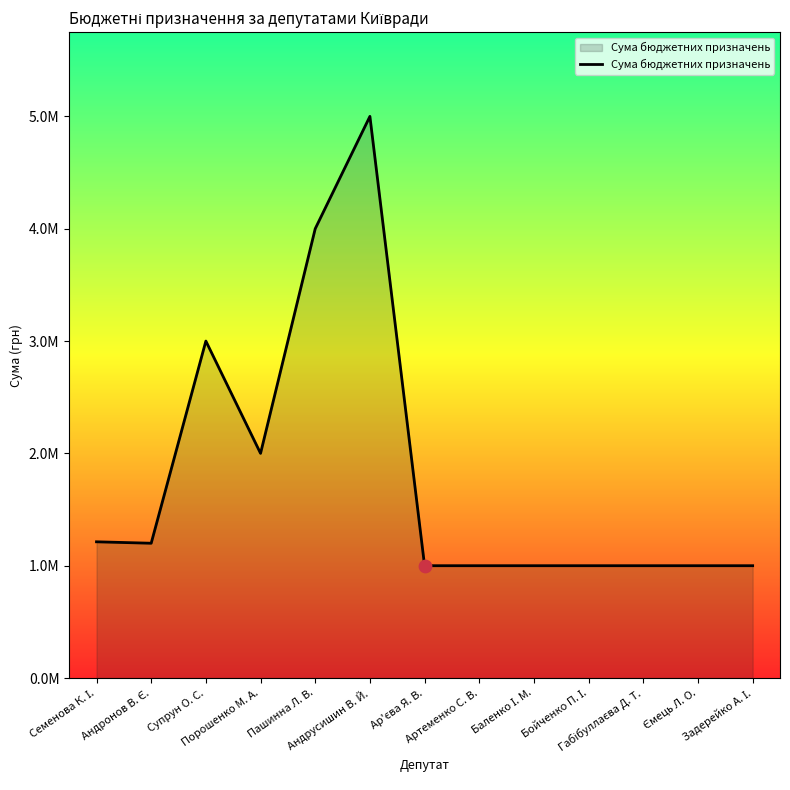

Approximately how many times larger is the value at Пашинна Л. В. compared to Ар'єва Я. В.?

4.0